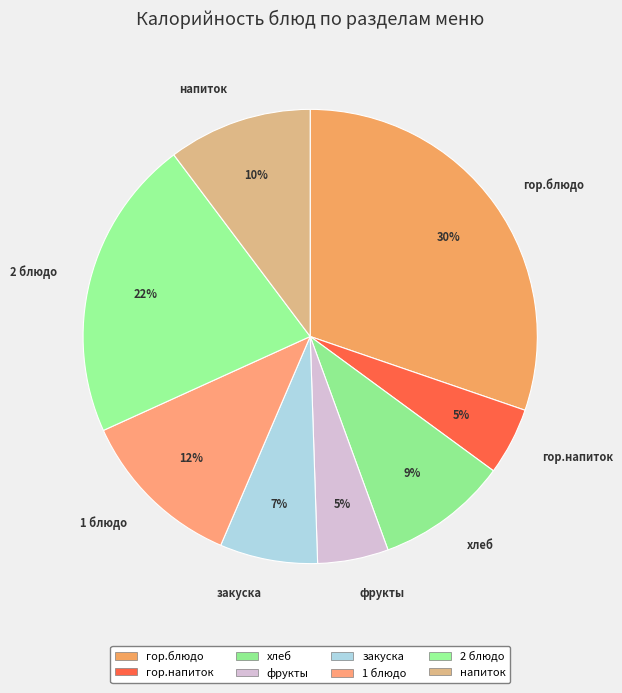

Is there any slice that represents more than half of the pie?

No